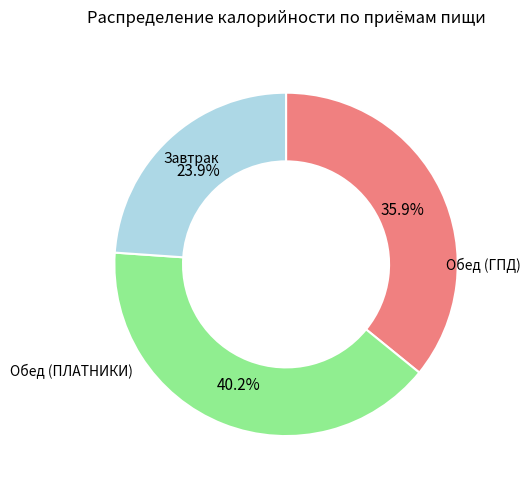

Is it true that Обед (ПЛАТНИКИ) is 32% of the pie?

False